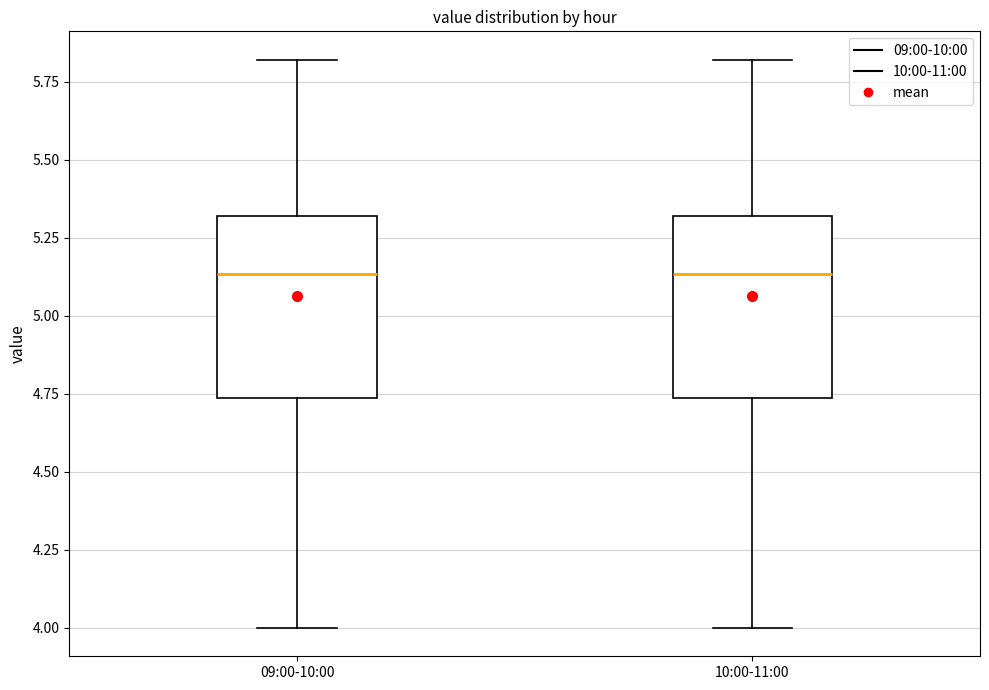

Reading left to right, transcribe this box plot: for each box, give where its median line is, the range the box spans, and where its two whiskers end, as read against the y-axis. The values are not printed on the chart, so give them approximately, as read against the axis.

09:00-10:00: median 5.15, box 4.75 to 5.30, whiskers 4.00 to 5.80
10:00-11:00: median 5.15, box 4.75 to 5.30, whiskers 4.00 to 5.80